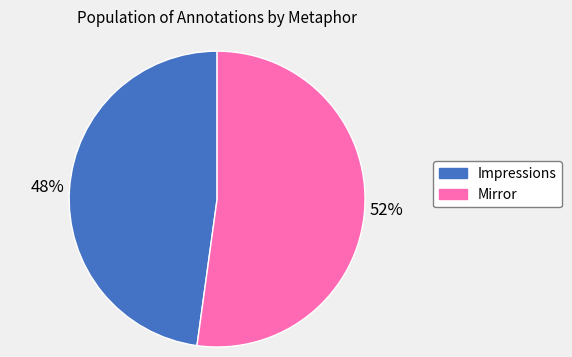

Approximately how many times larger is the value at Mirror compared to Impressions?

1.1